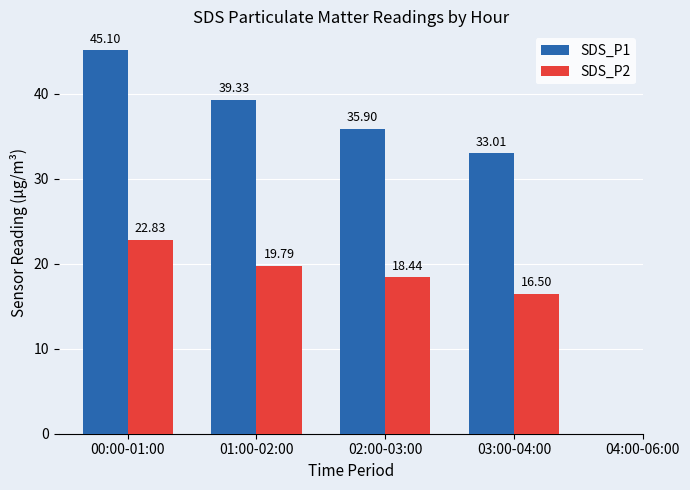

What is the sum of the SDS_P2 values at 02:00-03:00 and 01:00-02:00?

38.2